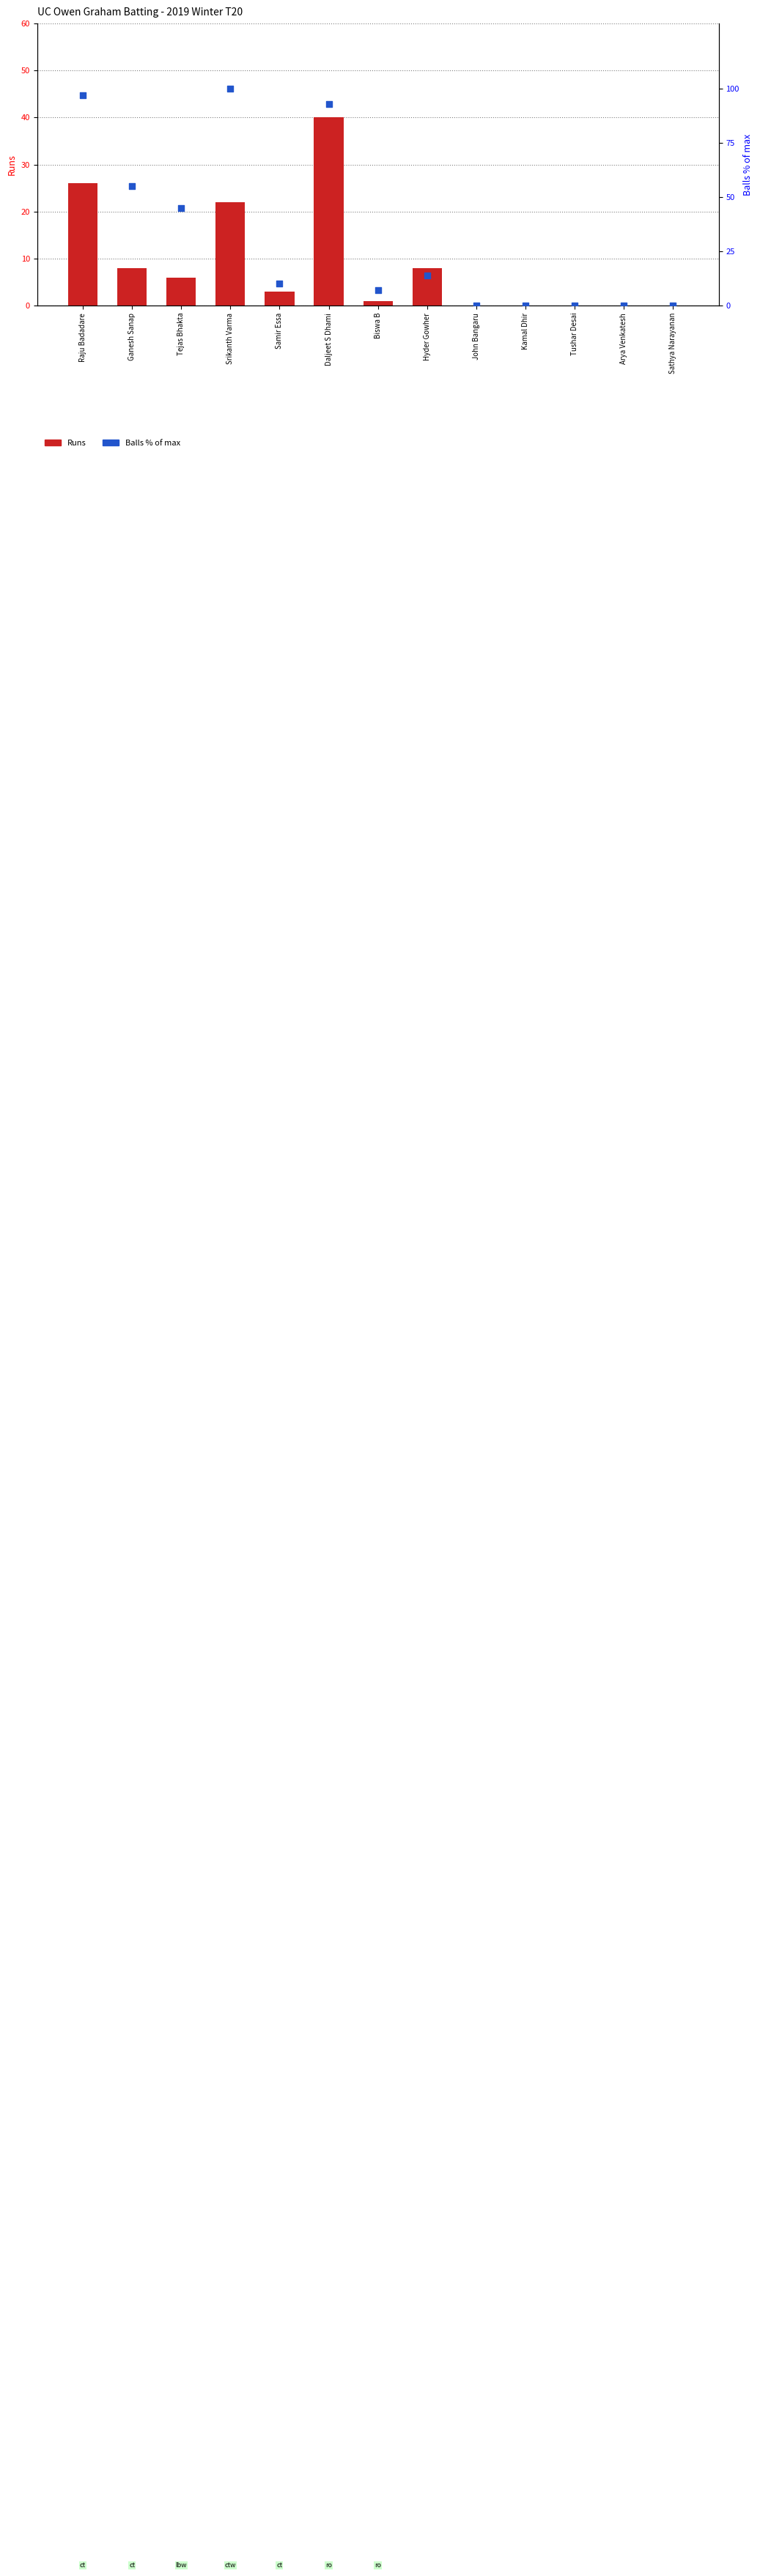

At which category is the sum across all series the highest?

Daljeet S Dhami